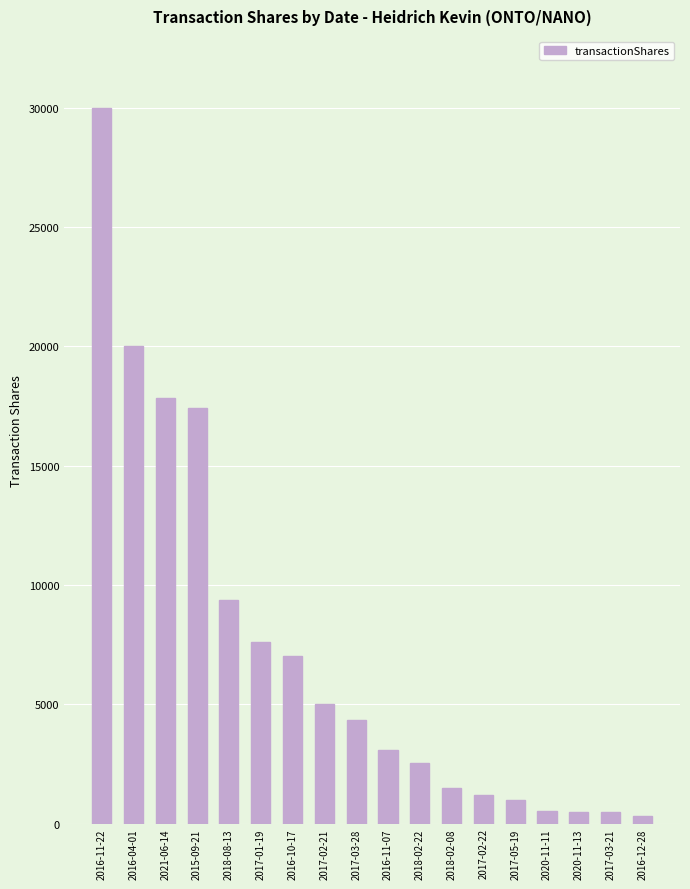

What is the average value?

7202